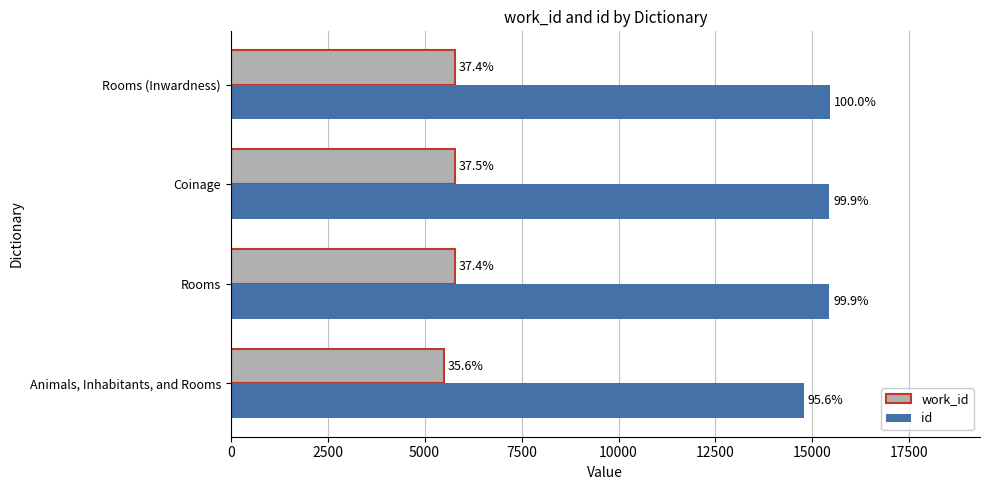

What are all the series names shown in the legend?

work_id, id